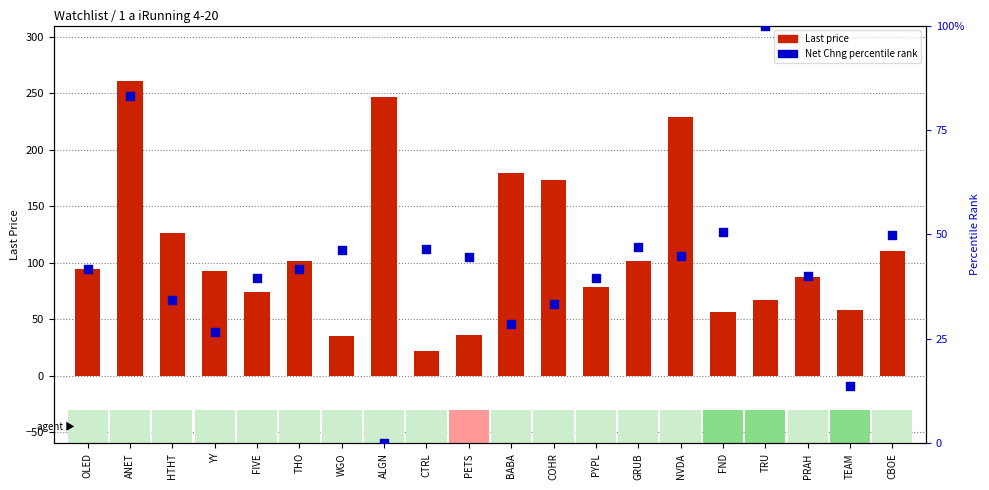

Is the value of Last price at THO greater than the value of Net Chng percentile rank at TRU?

Yes